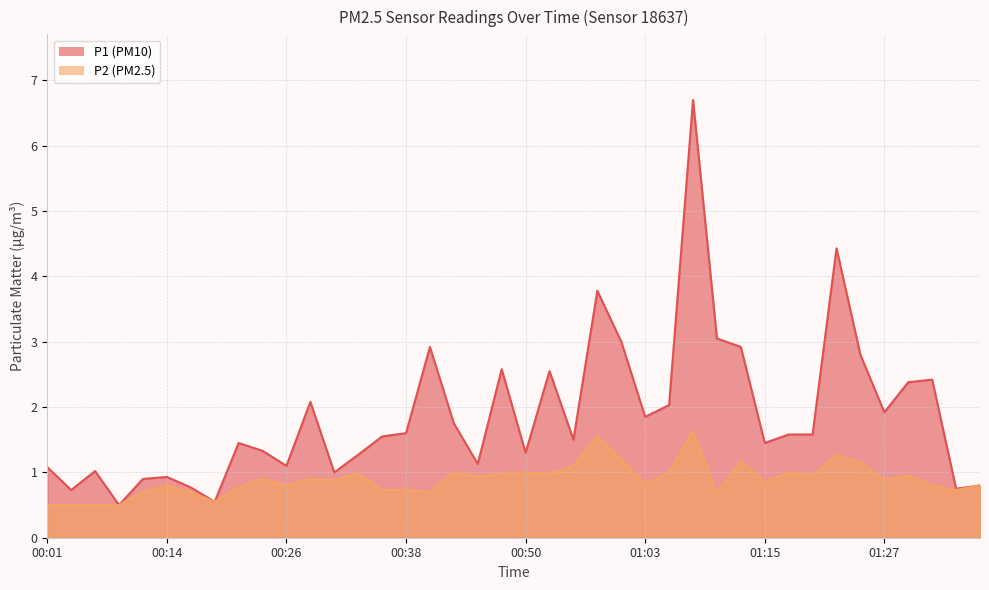

What is the label of the 27th point from the right?

00:33